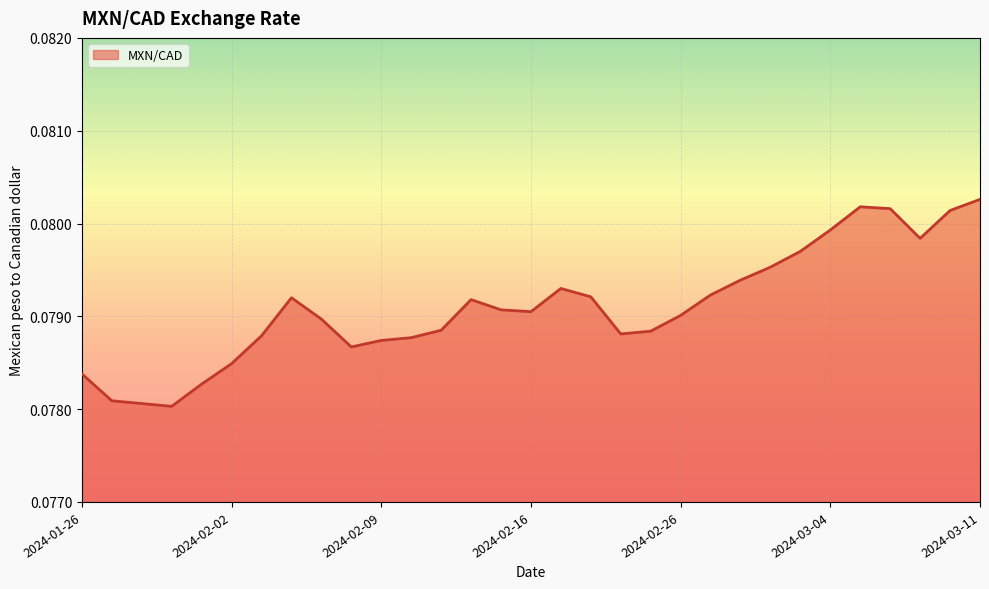

How many values are between 0 and 1?

31